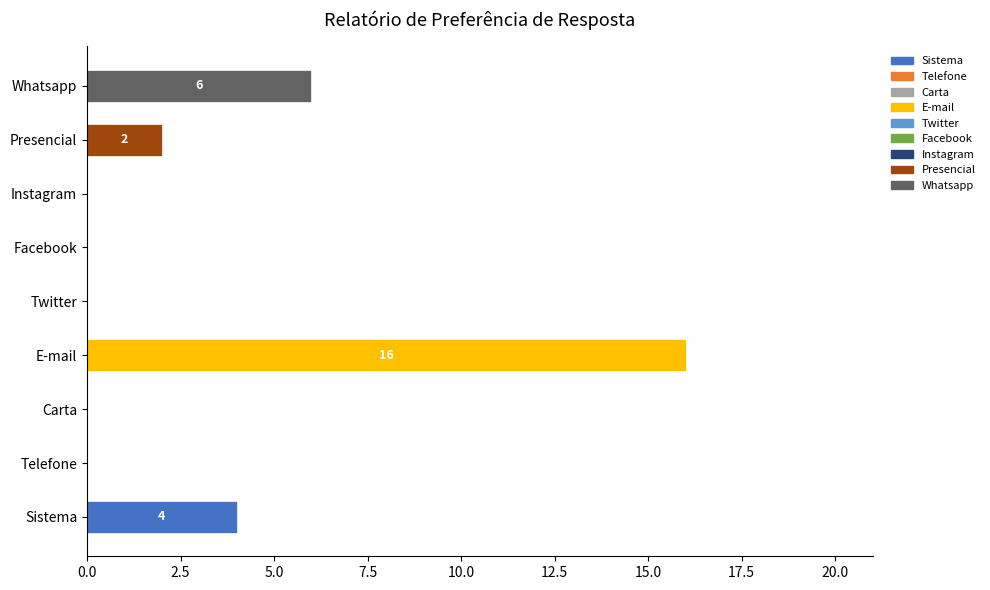

What is the sum of all values?

28